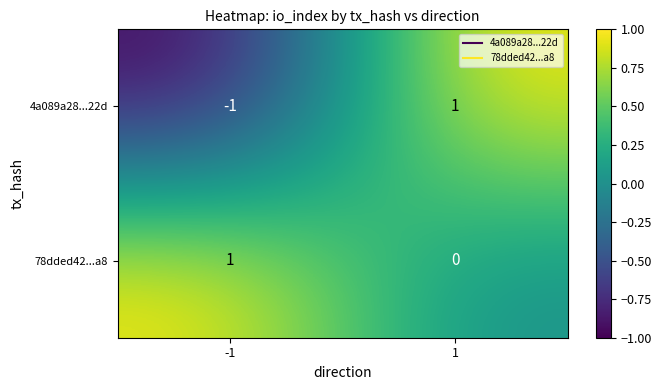

Count the number of data series in this chart.

2